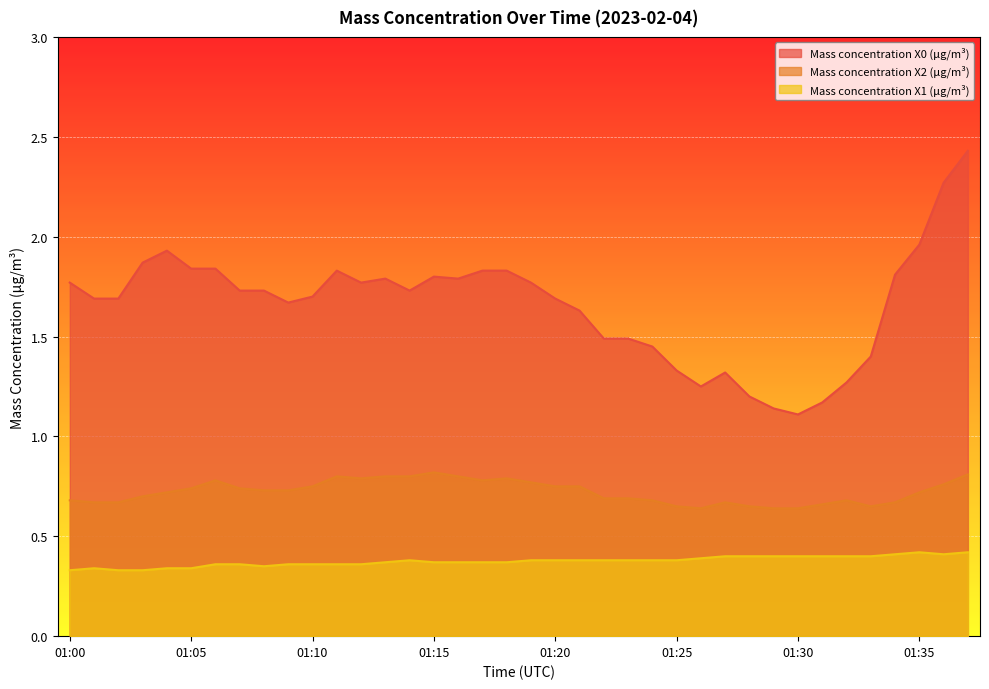

What is the minimum value for Mass concentration X2 (μg/m³)?

0.6